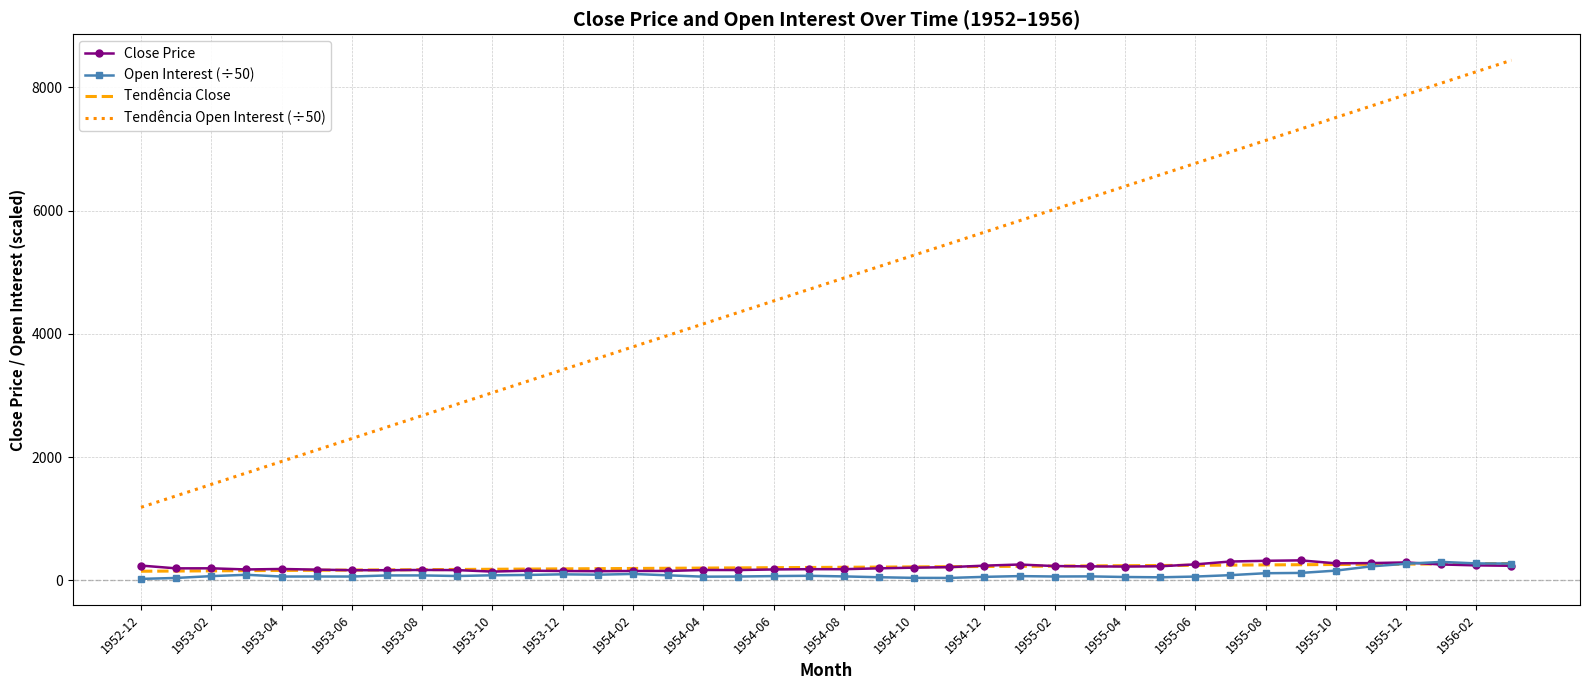

What is the greatest value displayed?

8440.4